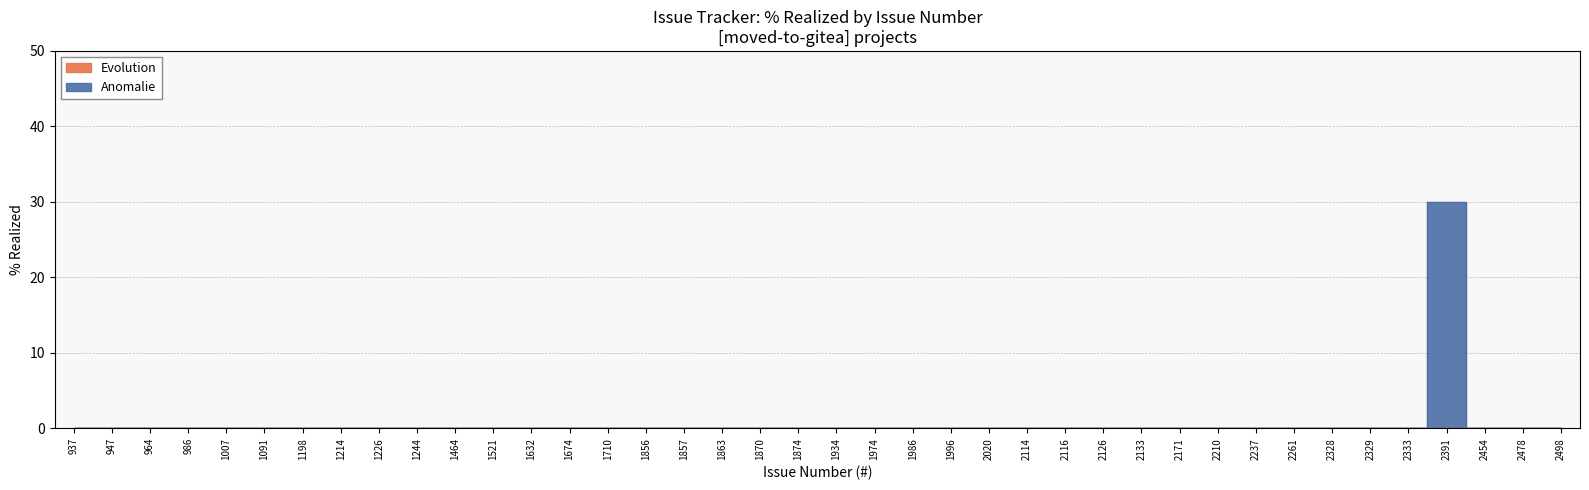

True or false: Anomalie has a value of -17 at 1857.

False